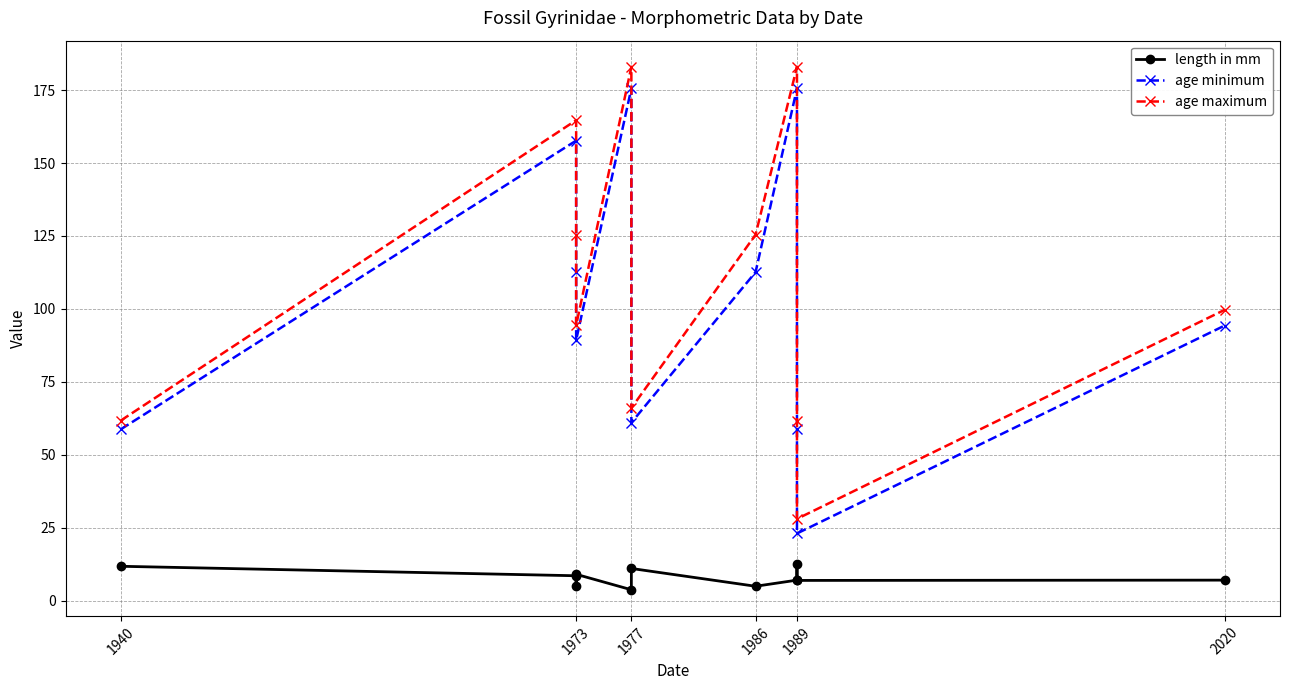

Is it true that age maximum equals 61.7 at 1940?

True